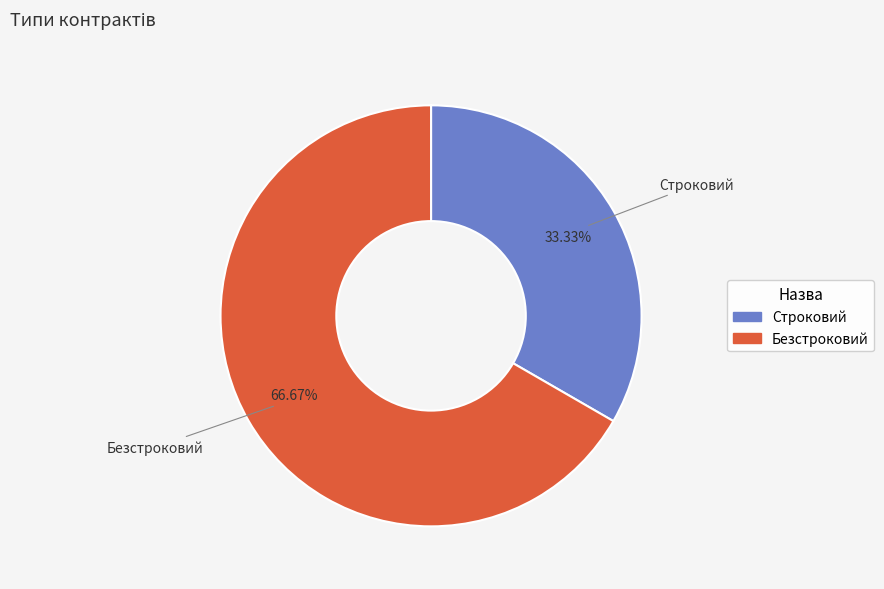

Approximately how many times larger is the value at Строковий compared to Безстроковий?

0.5